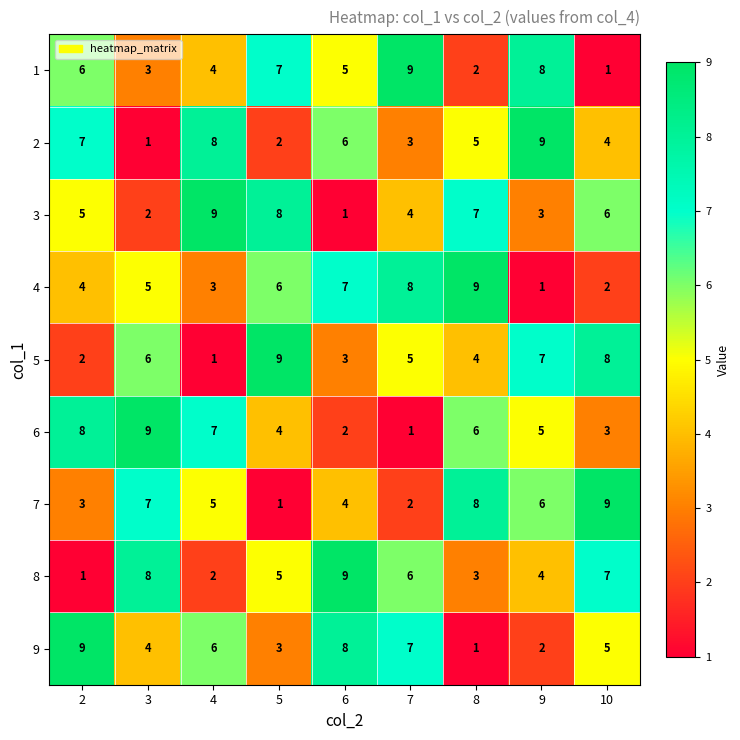

Is it true that 2 equals 7 at 2?

True